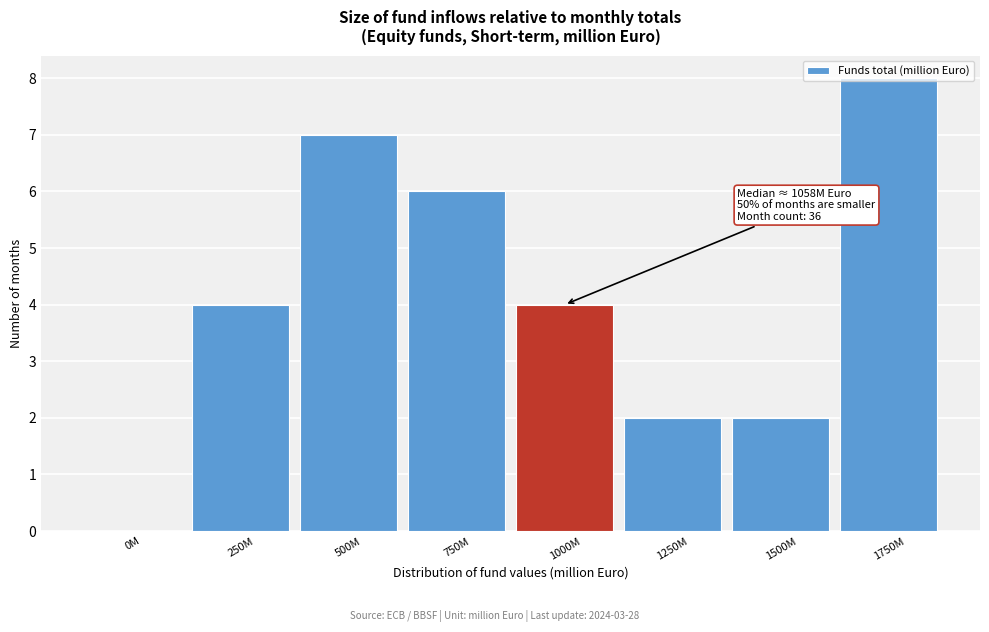

What is the sum of the values at 1750M and 500M?

15